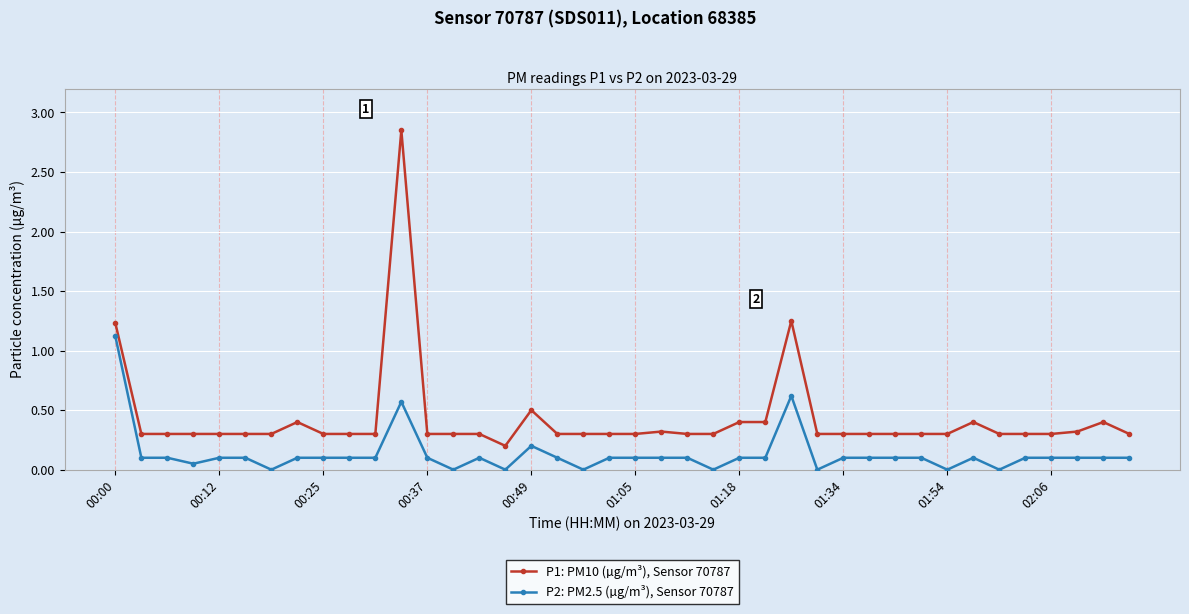

List the series in order of their peak value, highest first.

P1: PM10 (µg/m³), Sensor 70787, P2: PM2.5 (µg/m³), Sensor 70787